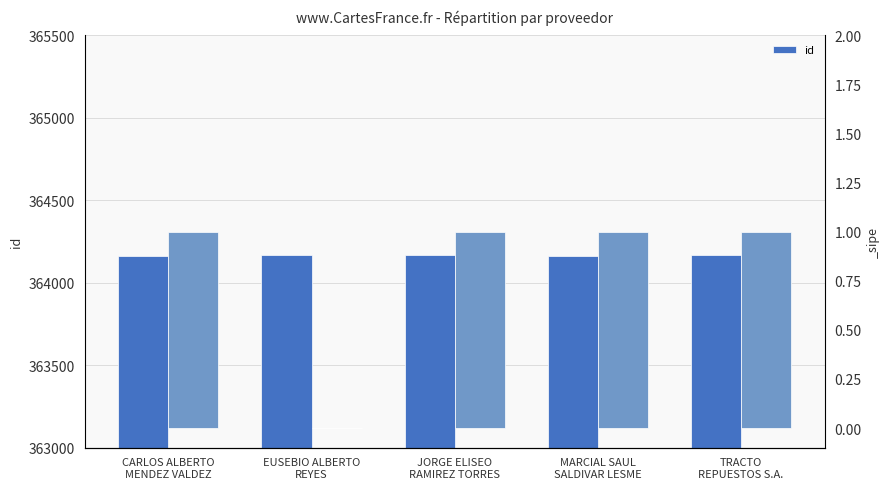

Where is the data nearest to the value 364166?

TRACTO
REPUESTOS S.A.